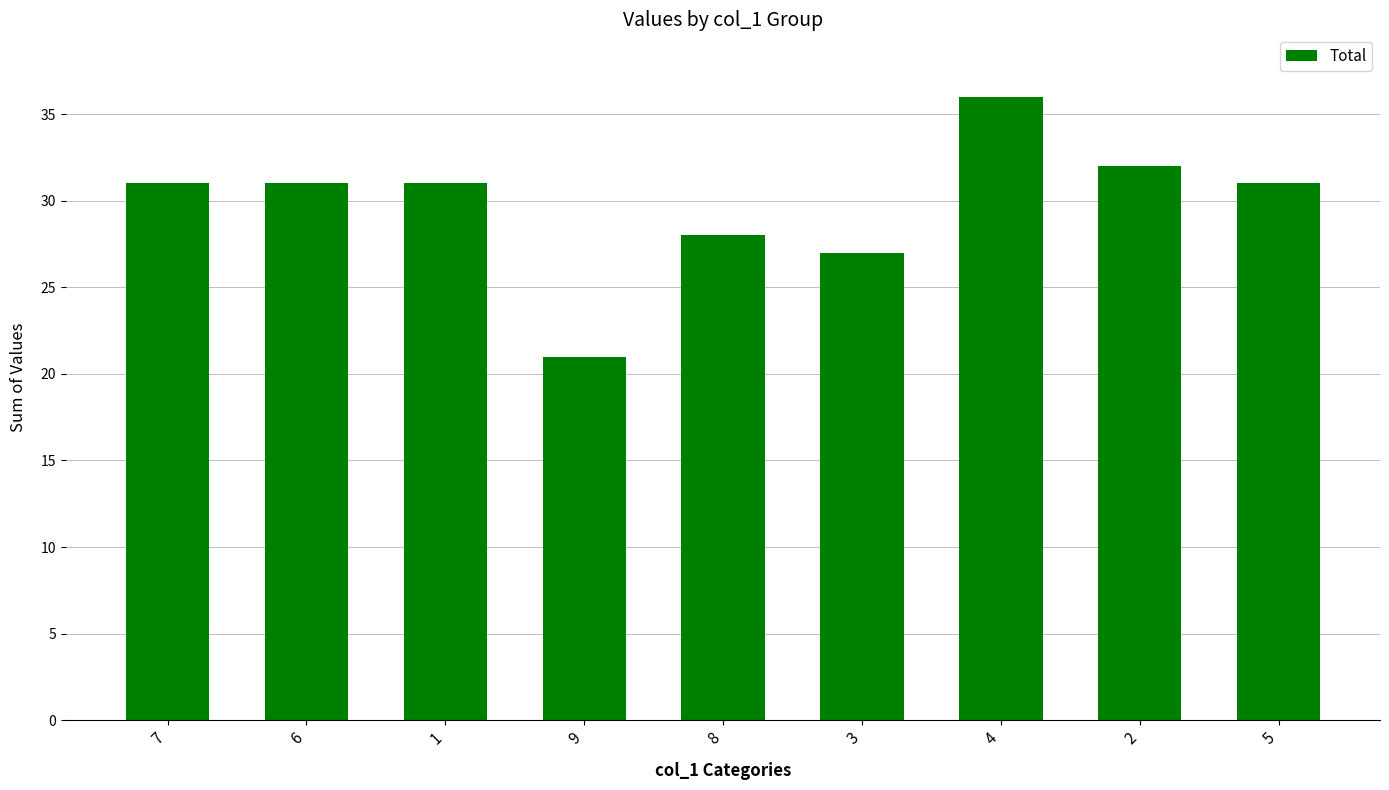

Between 3 and 9, which is larger?

3